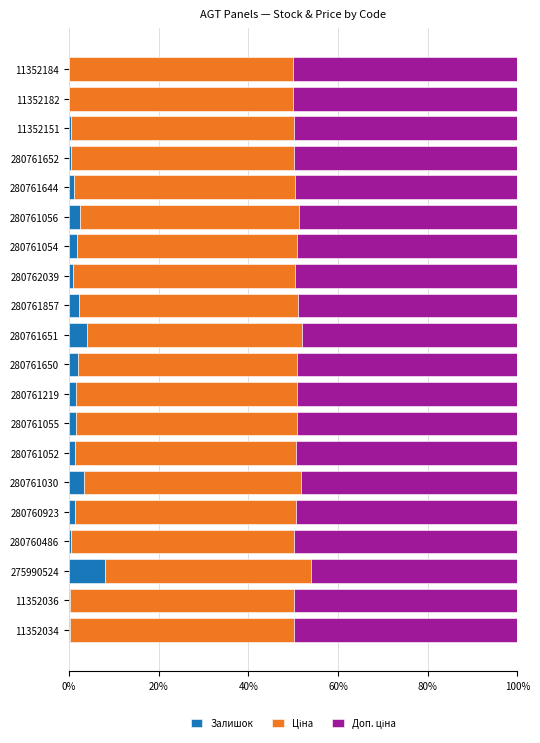

At which label does Залишок reach its peak?

275990524